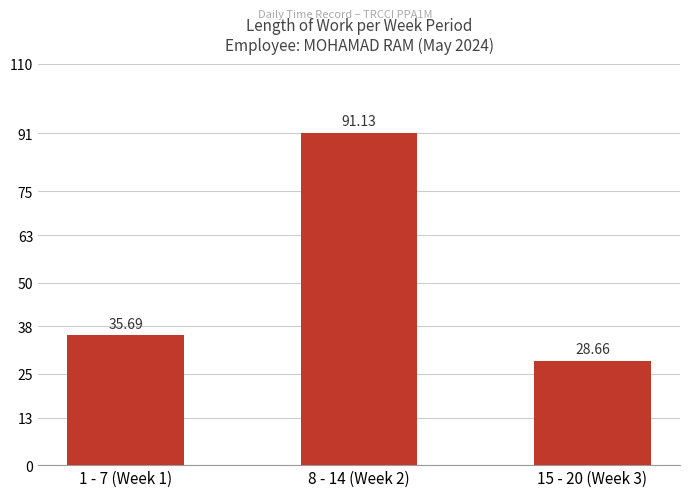

How many categories are shown in the chart?

3